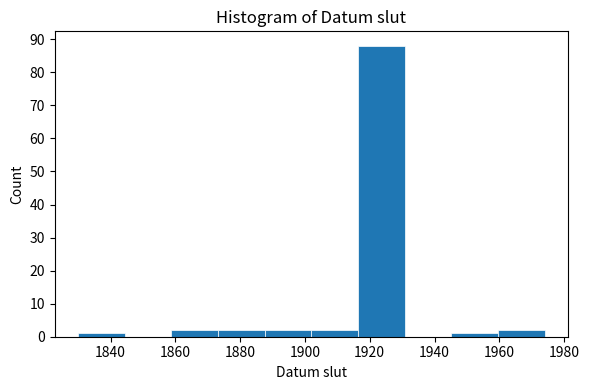

Reading left to right, transcribe this chart: for each bar, give the range it covers on the x-axis and its height. Neither the bar edges nor the heights are printed on the chart, so give them approximately, as read against the axes.

1830.0 to 1844.4: 1
1844.4 to 1858.8: 0
1858.8 to 1873.2: 2
1873.2 to 1887.6: 2
1887.6 to 1902.0: 2
1902.0 to 1916.4: 2
1916.4 to 1930.8: 88
1930.8 to 1945.2: 0
1945.2 to 1959.6: 1
1959.6 to 1974.0: 2